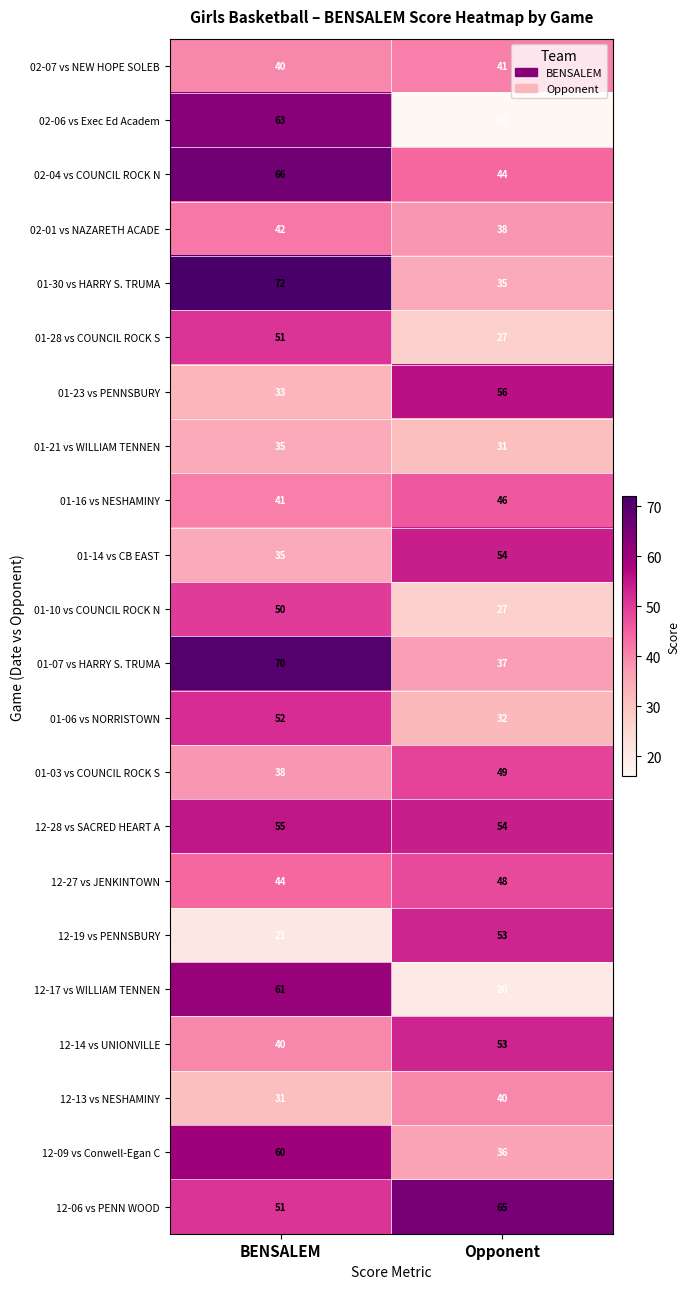

The 01-28 vs COUNCIL ROCK S series shows 27 at Opponent. True or false?

True